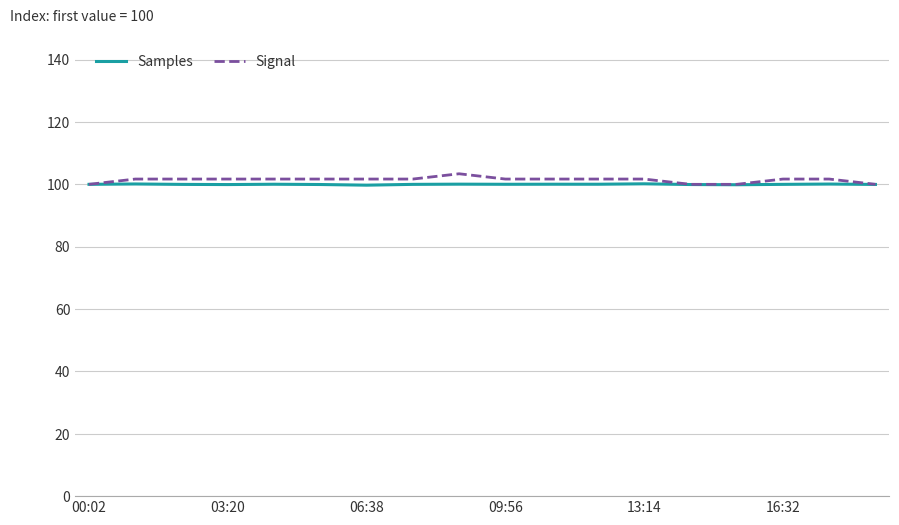

Which series has the widest spread of values?

Signal